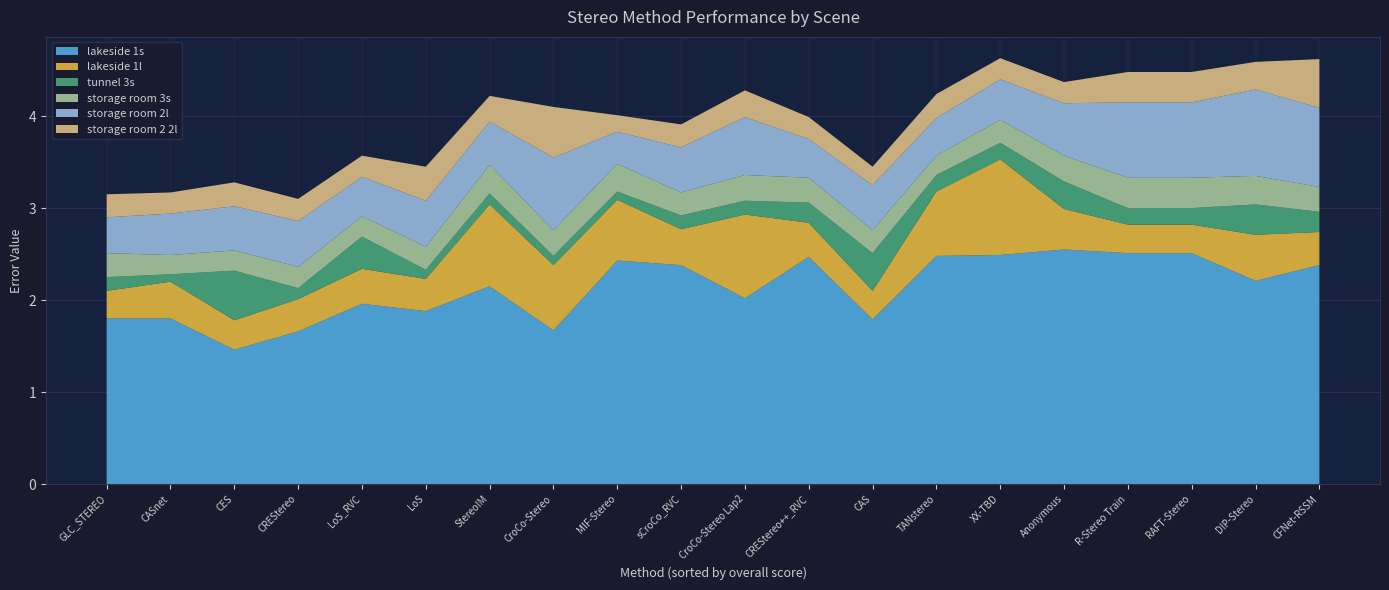

Reading right to left, what are all the values shown in this chart?

lakeside 1s: 0.35=2.4	0.34=2.5	0.34=2.2	0.33=2.5	0.33=2.5	0.32=2.5	0.31=2.4	0.31=2.5	0.31=1.8	0.3=2.5	0.29=2.4	0.28=1.5	0.28=2.0	0.27=2.1	0.26=2.0	0.25=1.9	0.24=1.8	0.23=1.8	0.21=1.7	0.19=1.7
lakeside 1l: 0.35=0.4	0.34=0.3	0.34=0.5	0.33=0.4	0.33=1.0	0.32=0.3	0.31=0.4	0.31=0.4	0.31=0.3	0.3=0.7	0.29=0.7	0.28=0.3	0.28=0.9	0.27=0.9	0.26=0.4	0.25=0.3	0.24=0.4	0.23=0.3	0.21=0.7	0.19=0.3
tunnel 3s: 0.35=0.2	0.34=0.2	0.34=0.3	0.33=0.3	0.33=0.2	0.32=0.2	0.31=0.1	0.31=0.2	0.31=0.4	0.3=0.2	0.29=0.1	0.28=0.5	0.28=0.1	0.27=0.1	0.26=0.3	0.25=0.1	0.24=0.1	0.23=0.1	0.21=0.1	0.19=0.1
storage room 3s: 0.35=0.3	0.34=0.3	0.34=0.3	0.33=0.3	0.33=0.2	0.32=0.3	0.31=0.2	0.31=0.3	0.31=0.2	0.3=0.2	0.29=0.3	0.28=0.2	0.28=0.3	0.27=0.3	0.26=0.2	0.25=0.2	0.24=0.2	0.23=0.3	0.21=0.3	0.19=0.2
storage room 2l: 0.35=0.9	0.34=0.8	0.34=0.9	0.33=0.6	0.33=0.4	0.32=0.8	0.31=0.5	0.31=0.4	0.31=0.5	0.3=0.4	0.29=0.3	0.28=0.5	0.28=0.6	0.27=0.5	0.26=0.4	0.25=0.5	0.24=0.5	0.23=0.4	0.21=0.8	0.19=0.5
storage room 2 2l: 0.35=0.5	0.34=0.3	0.34=0.3	0.33=0.2	0.33=0.2	0.32=0.3	0.31=0.2	0.31=0.2	0.31=0.2	0.3=0.3	0.29=0.2	0.28=0.3	0.28=0.3	0.27=0.3	0.26=0.2	0.25=0.4	0.24=0.2	0.23=0.2	0.21=0.6	0.19=0.2